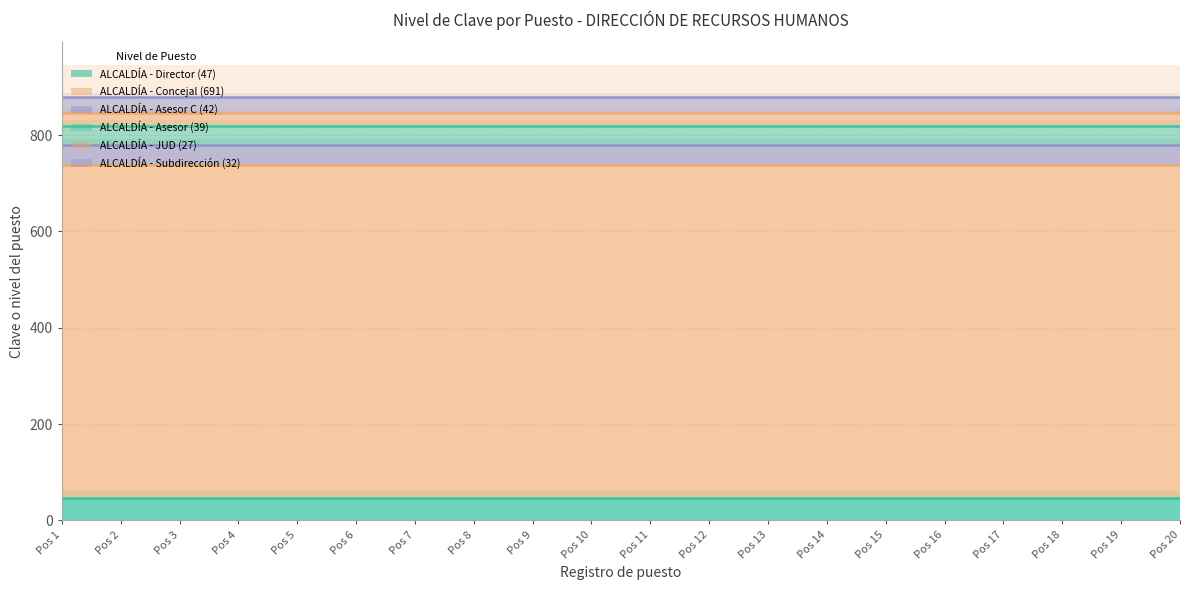

The value at 27 is 27. True or false?

True